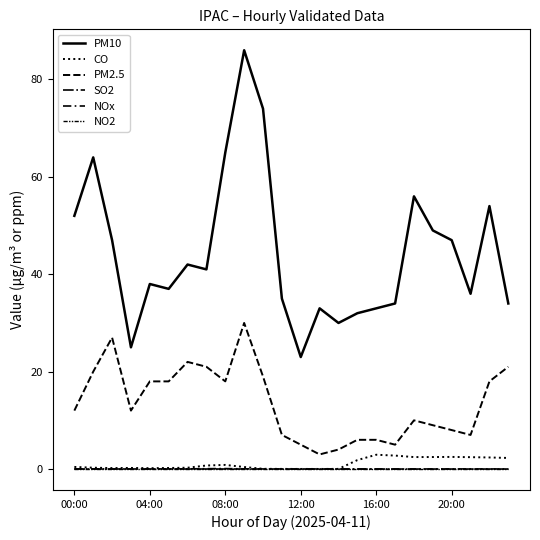

Which series has the largest range (max minus min)?

PM10